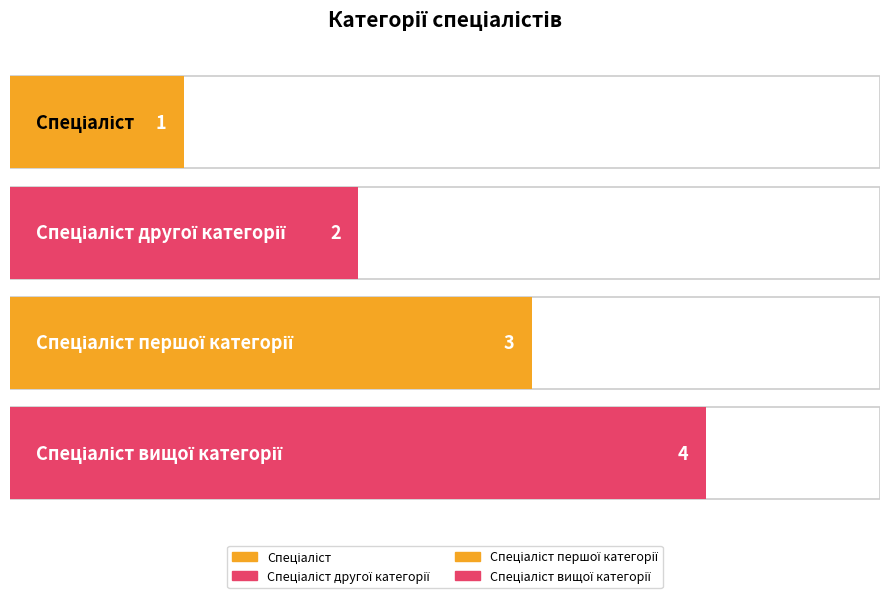

How many data points are less than 3?

2